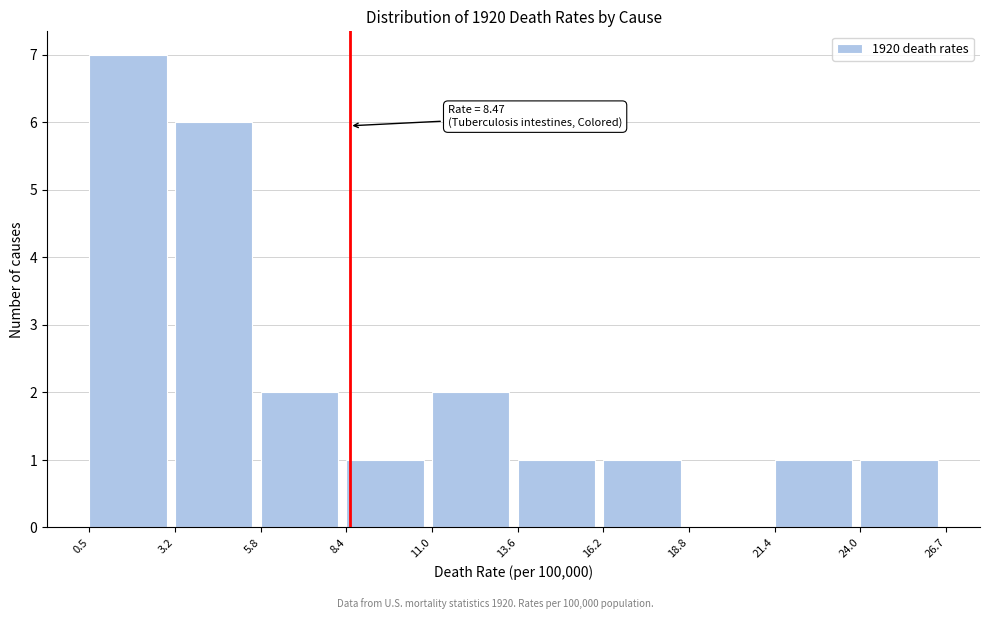

Over which range of the x-axis is the bar tallest?

0.5 to 3.2